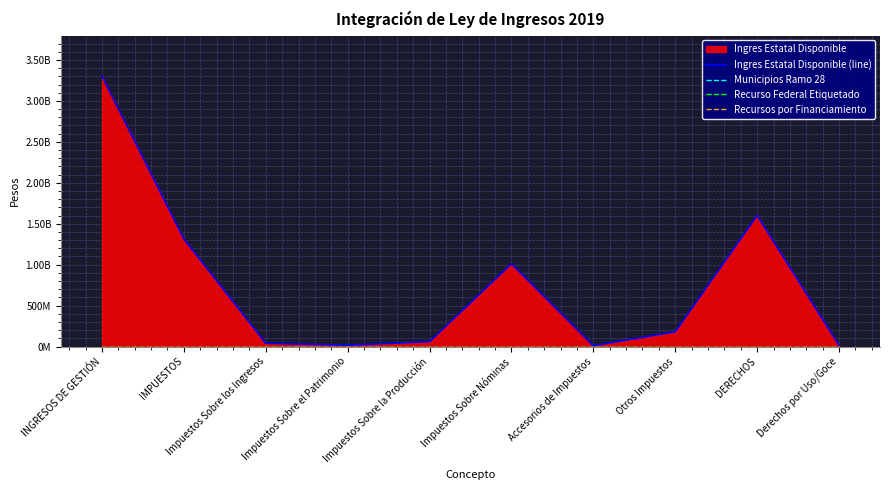

Which category has the highest value across all series?

INGRESOS DE GESTIÓN